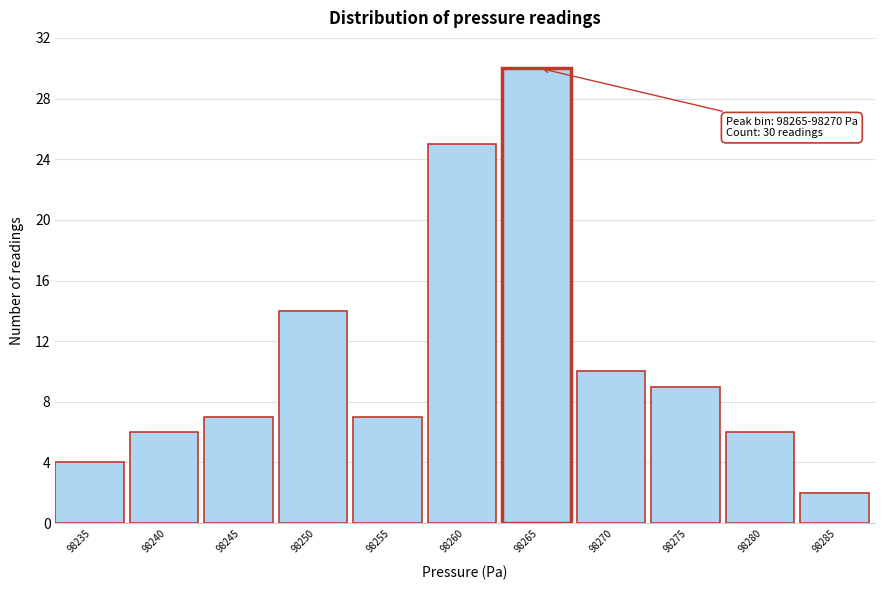

Reading left to right, what are all the values shown in this chart?

4	6	7	14	7	25	30	10	9	6	2